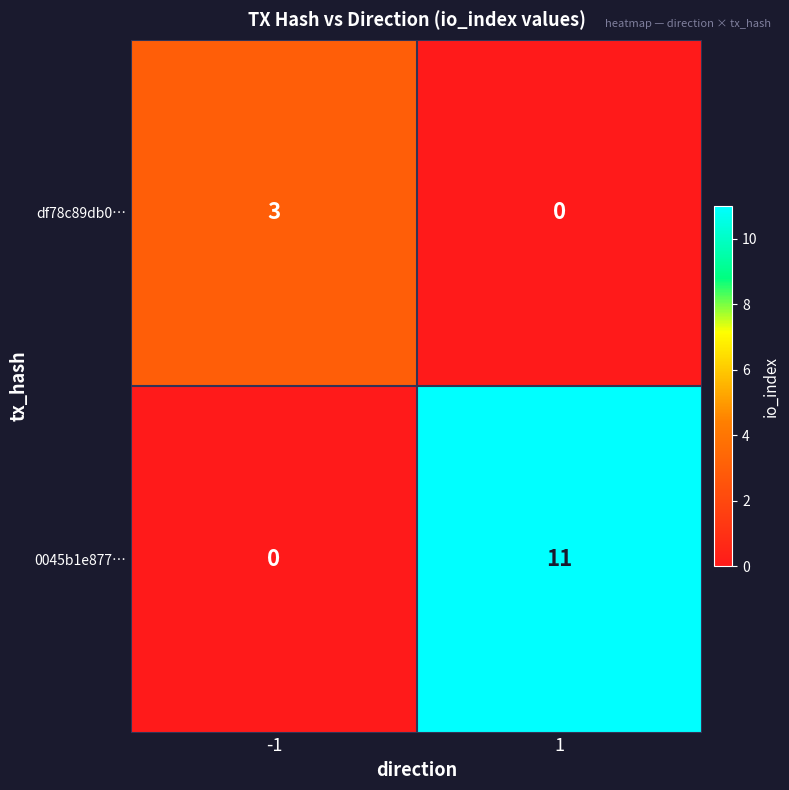

What is the difference between the maximum and minimum values in the 0045b1e877… series?

11